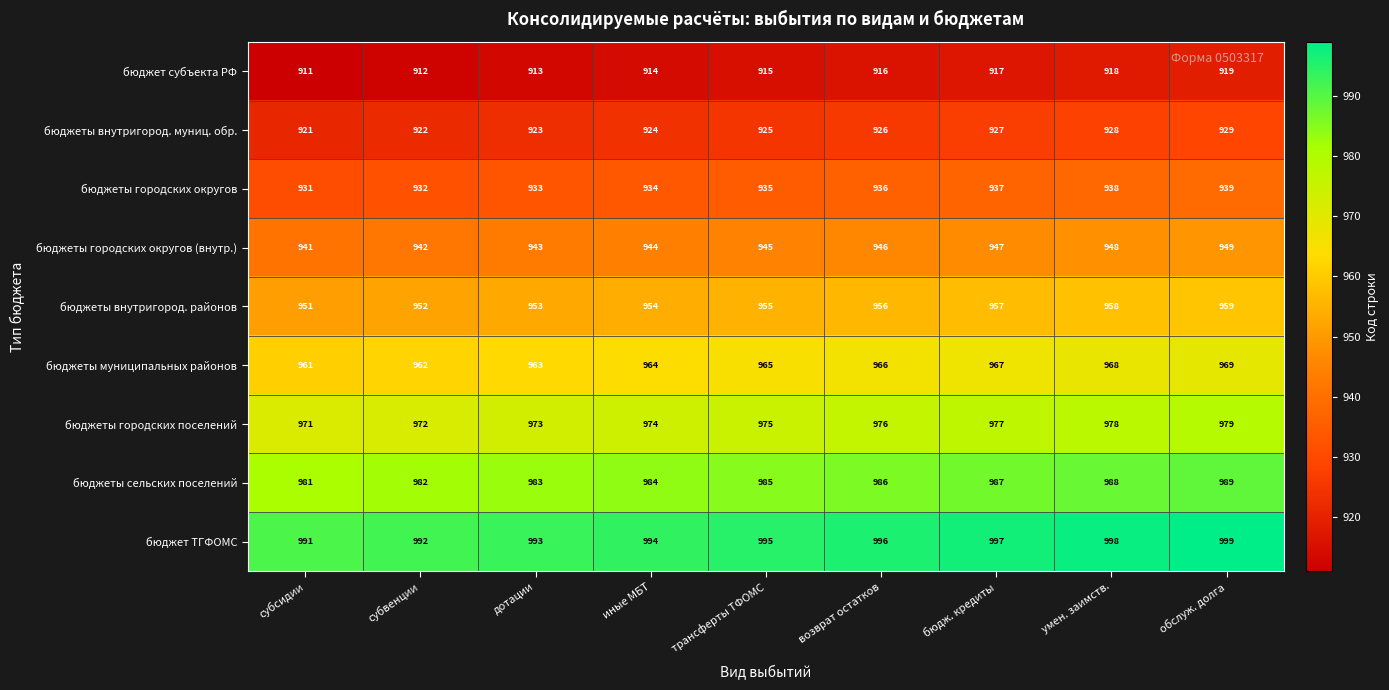

Which series has the largest total across all categories?

бюджет ТГФОМС